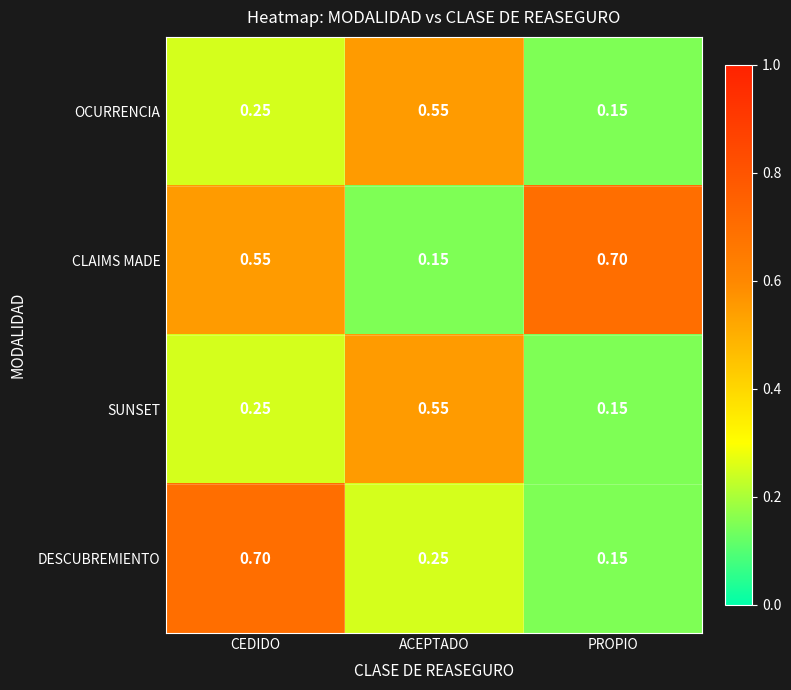

What is the difference between the highest and lowest values at ACEPTADO?

0.4